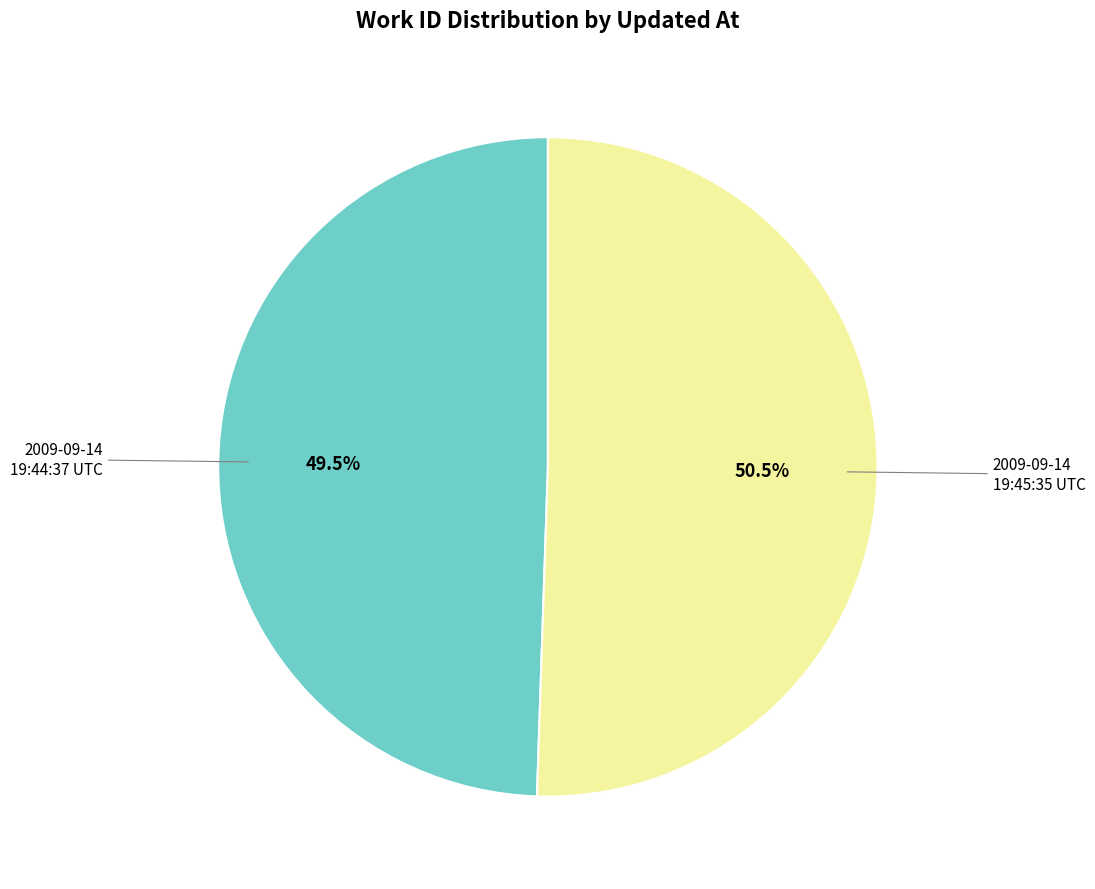

How many slices are in this pie chart?

2